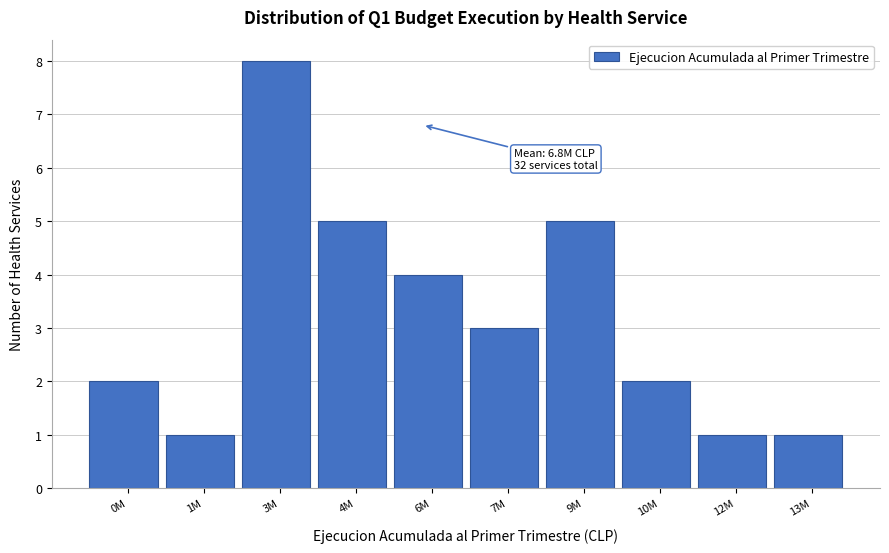

Reading left to right, transcribe all the data shown in this chart.

2	1	8	5	4	3	5	2	1	1